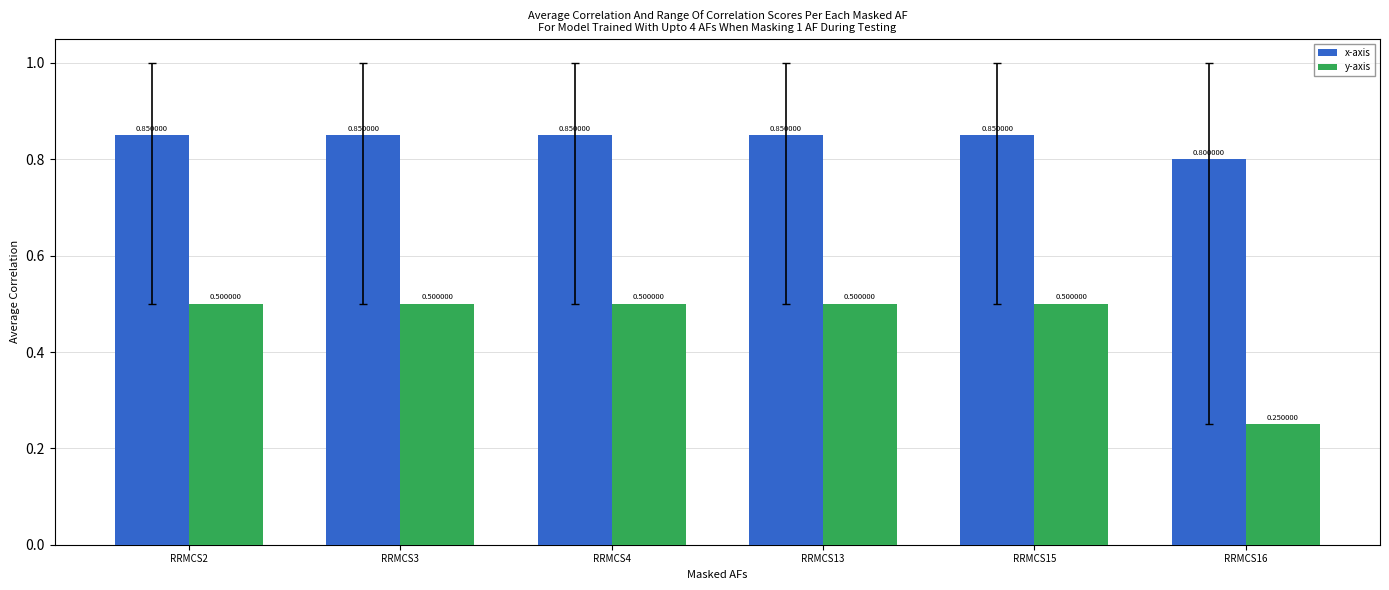

Is the value of y-axis at RRMCS2 greater than the value of x-axis at RRMCS4?

No